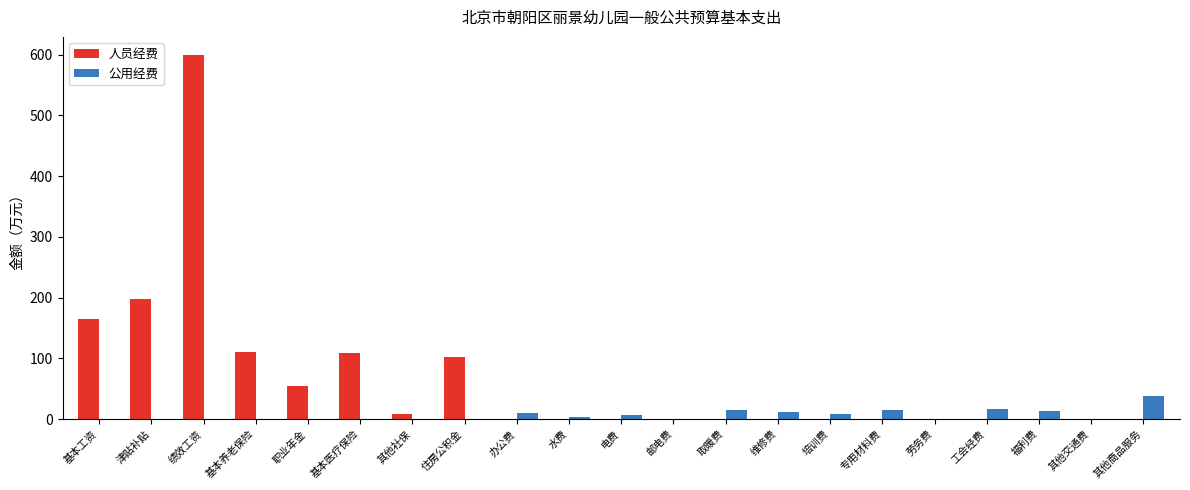

Is it true that 人员经费 equals -287.6 at 水费?

False